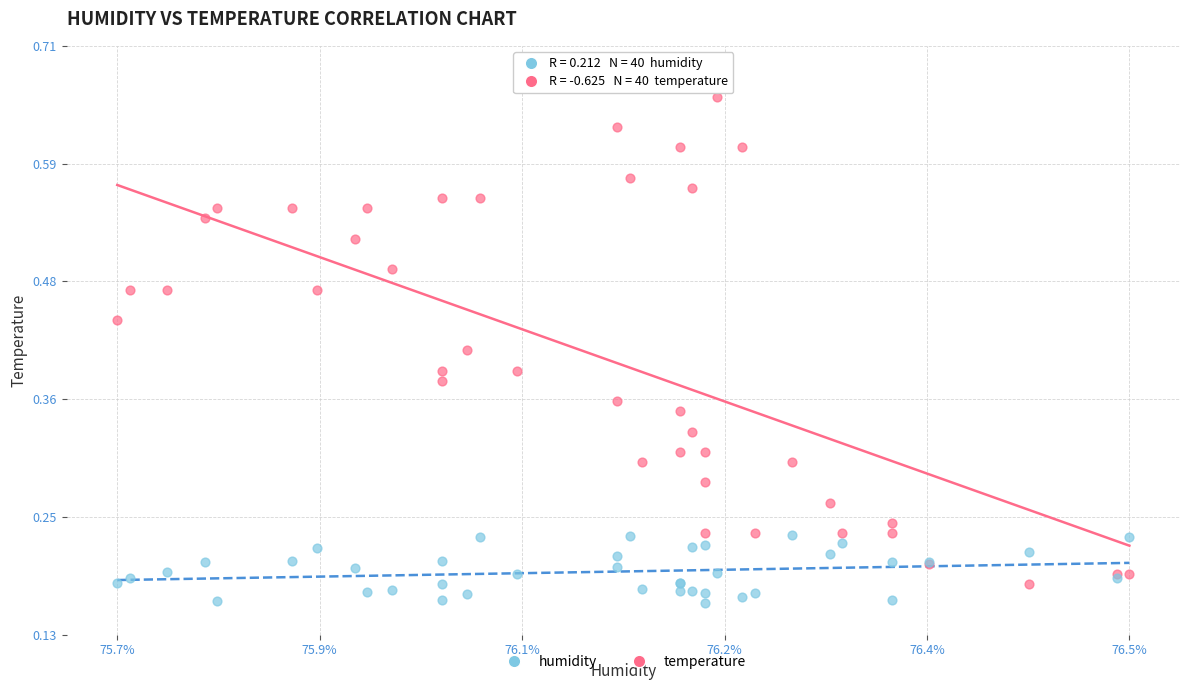

What is the X range (max minus min) for the scatter plot?

0.8